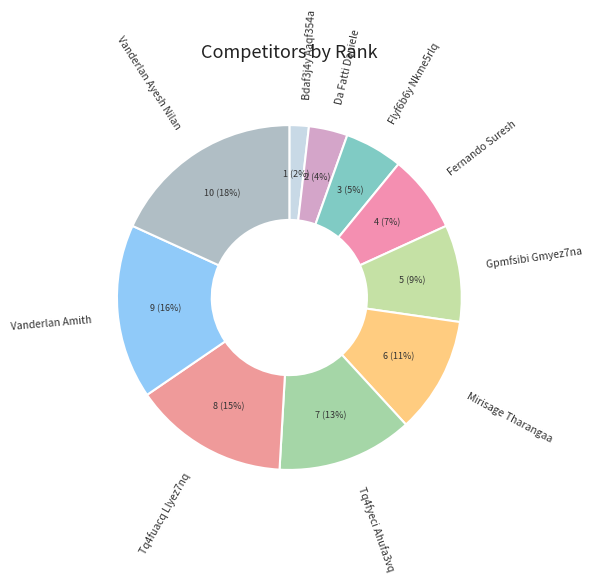

Is there any slice that represents more than half of the pie?

No